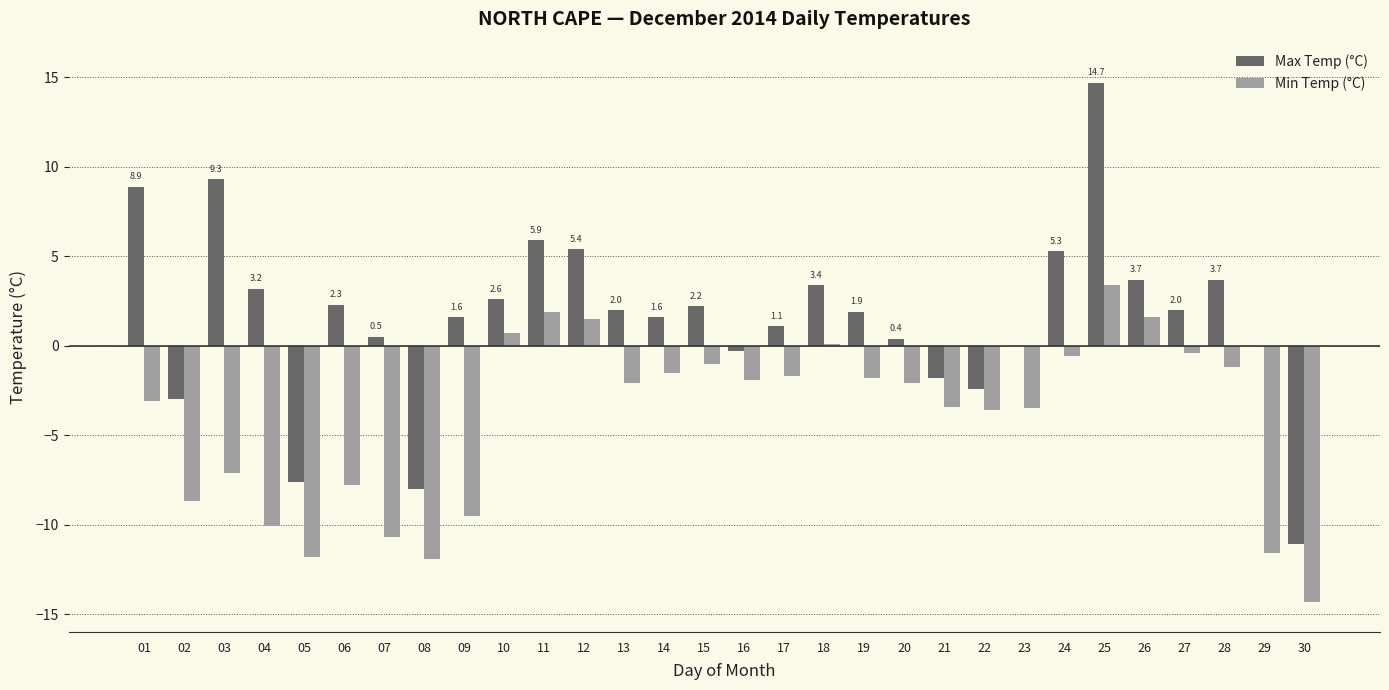

Which series changed the most between 05 and 29?

Max Temp (°C)